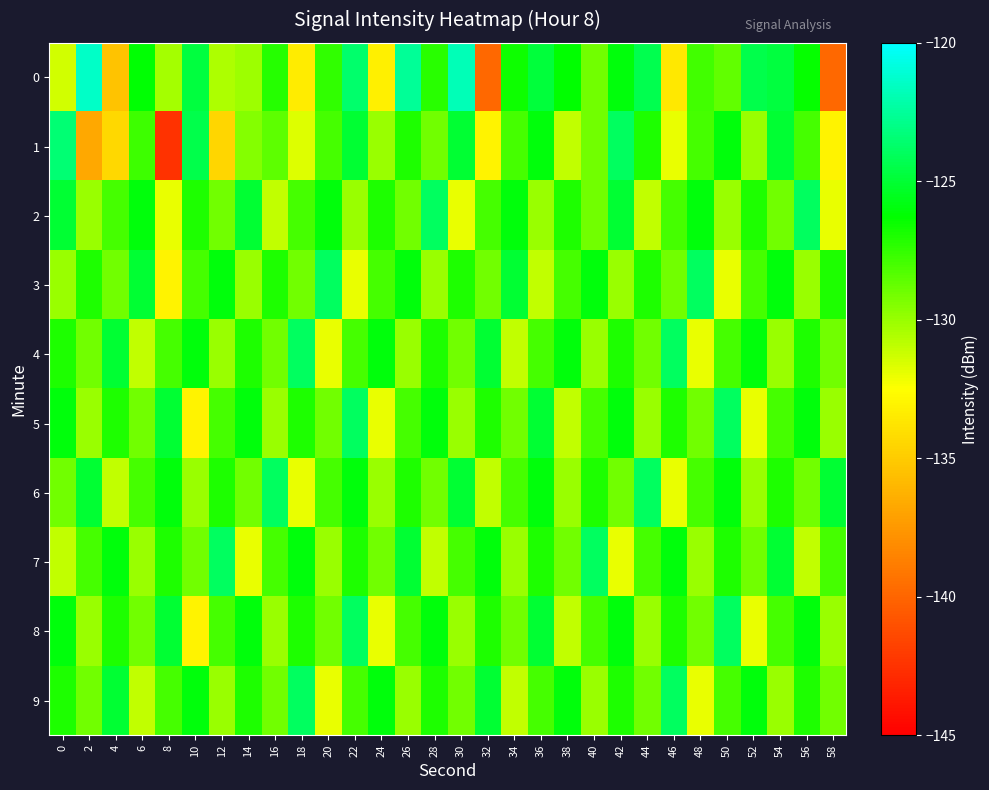

What is the difference between the highest and lowest values at 52?

7.6